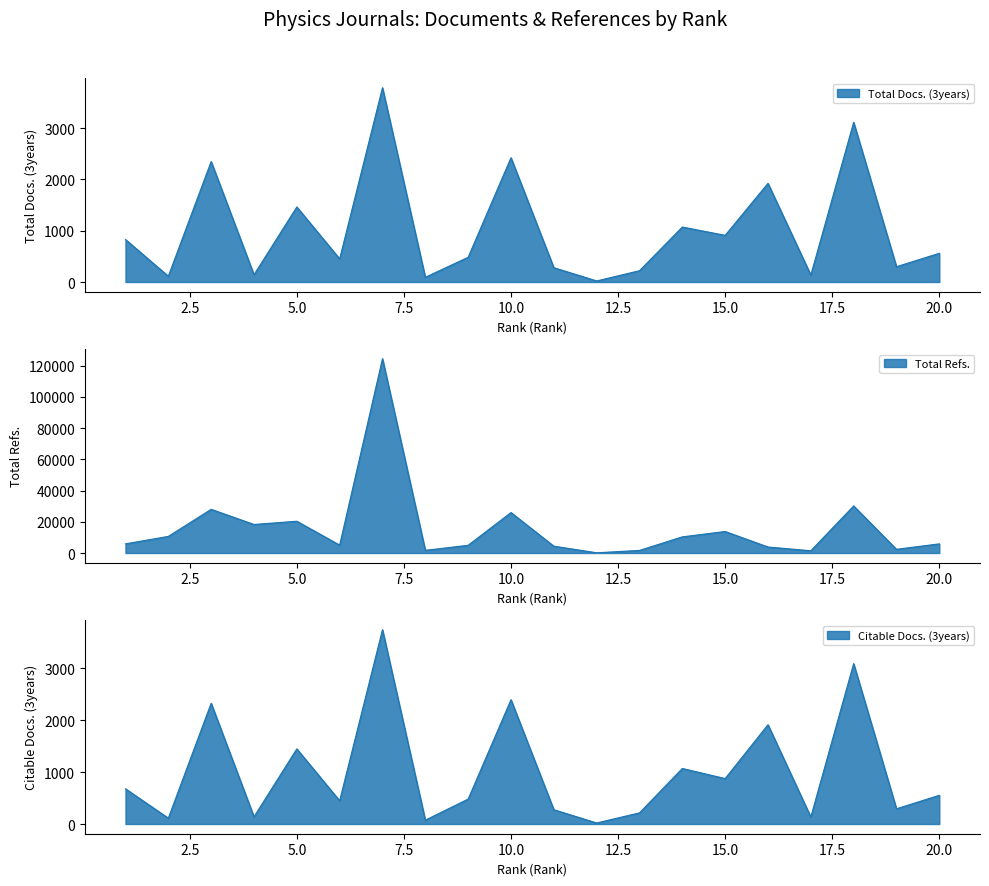

Reading right to left, what are all the values shown in this chart?

Total Docs. (3years): 20=560	19=298	18=3111	17=135	16=1922	15=909	14=1071	13=220	12=21	11=279	10=2421	9=482	8=92	7=3785	6=451	5=1462	4=141	3=2347	2=113	1=828
Total Refs.: 20=5862	19=2372	18=30147	17=1449	16=3849	15=13783	14=10349	13=1668	12=145	11=4376	10=25922	9=4941	8=1722	7=124462	6=5052	5=20354	4=18284	3=27990	2=10642	1=5881
Citable Docs. (3years): 20=554	19=293	18=3093	17=135	16=1915	15=876	14=1071	13=215	12=20	11=276	10=2397	9=481	8=74	7=3747	6=449	5=1449	4=139	3=2329	2=113	1=679